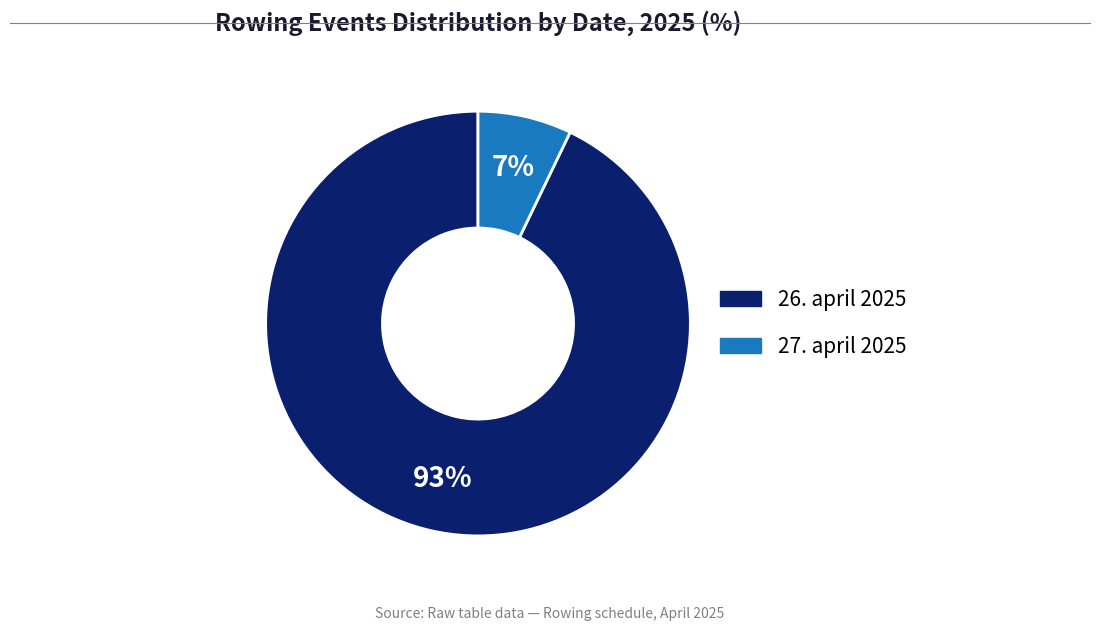

What percentage is the 27. april 2025 slice, to the nearest percent?

7%